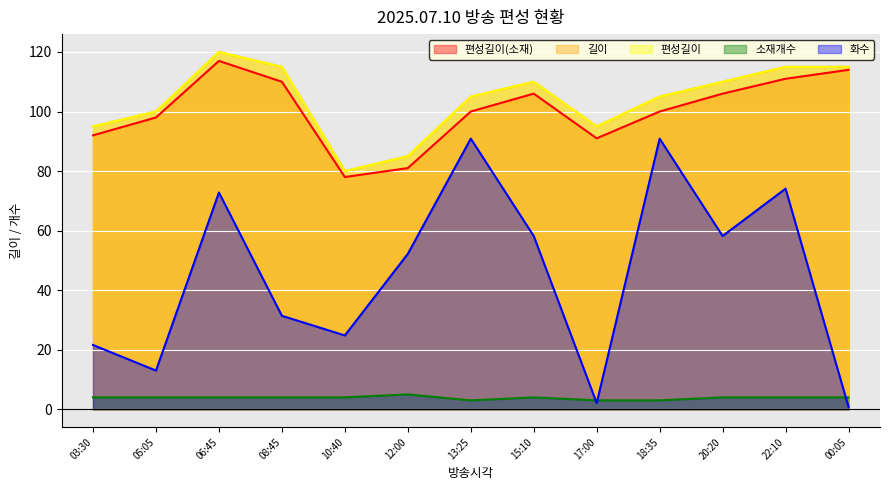

What is the label of the 1st point from the left?

03:30